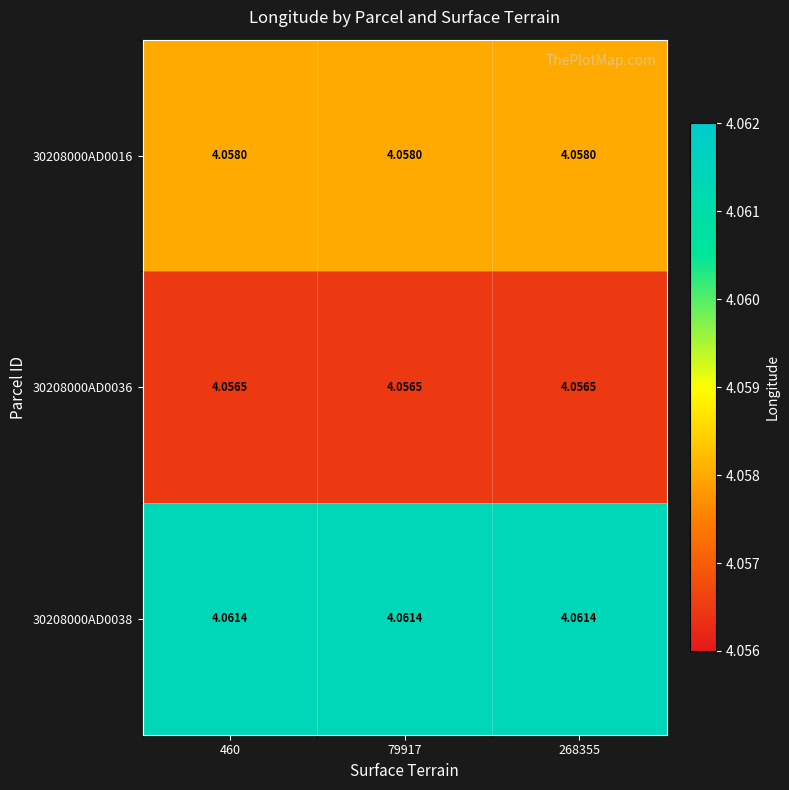

Is the value of 30208000AD0036 at 268355 greater than the value of 30208000AD0016 at 79917?

No